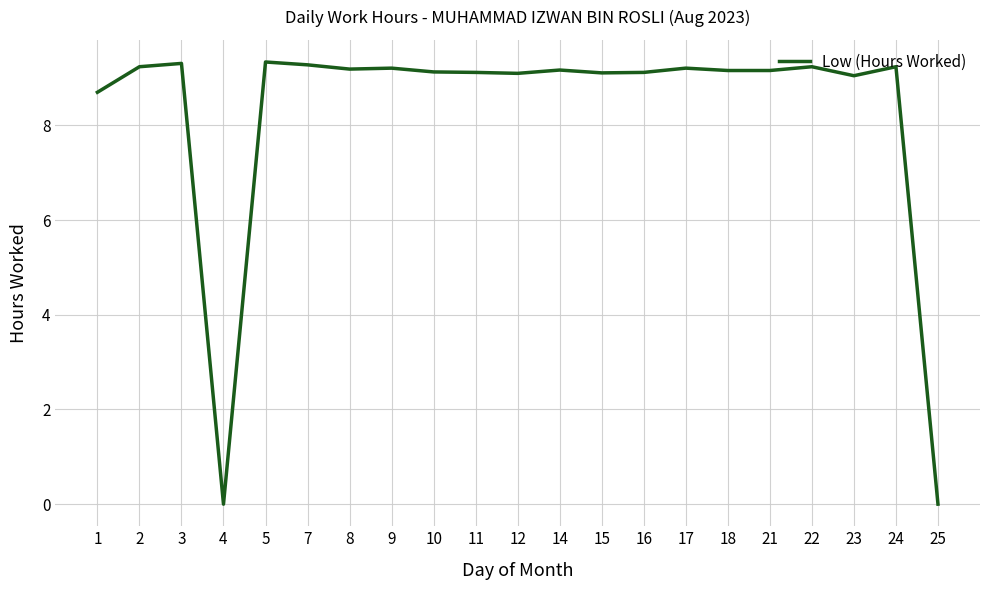

What is the difference between the maximum and minimum values?

9.3